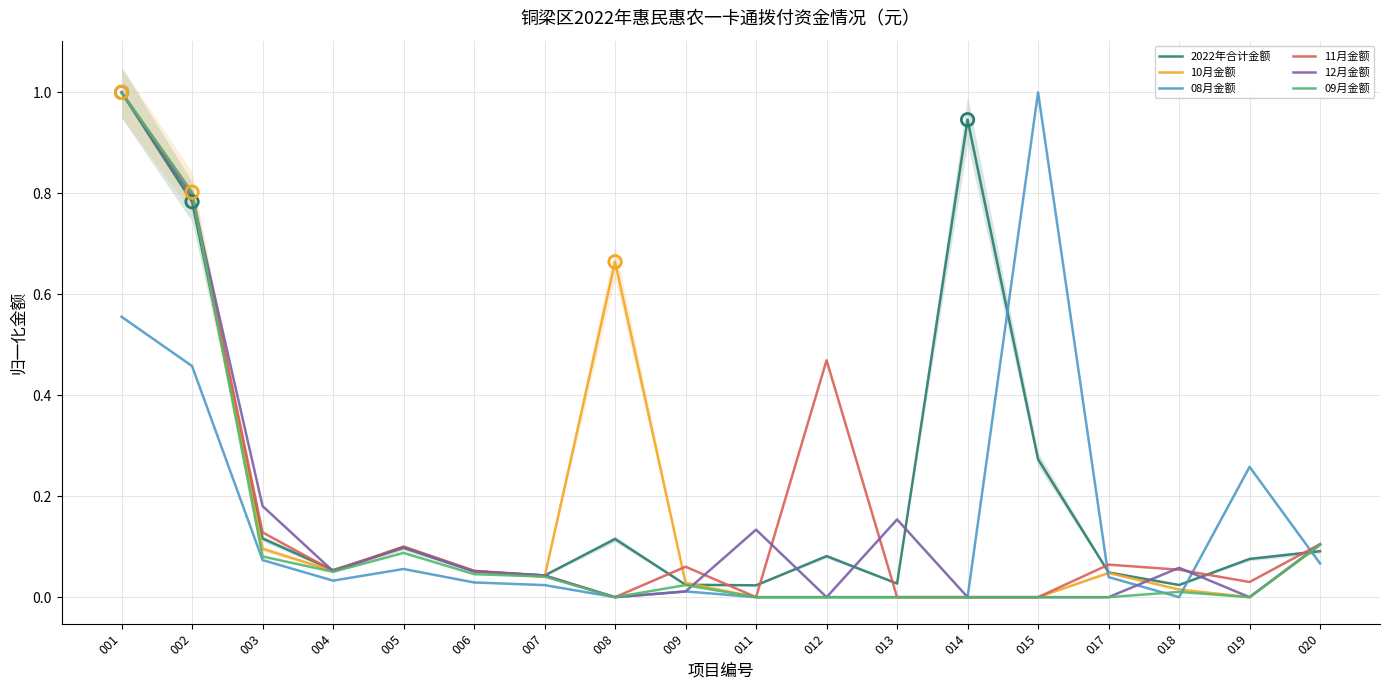

Which series reaches the maximum Y coordinate?

2022年合计金额